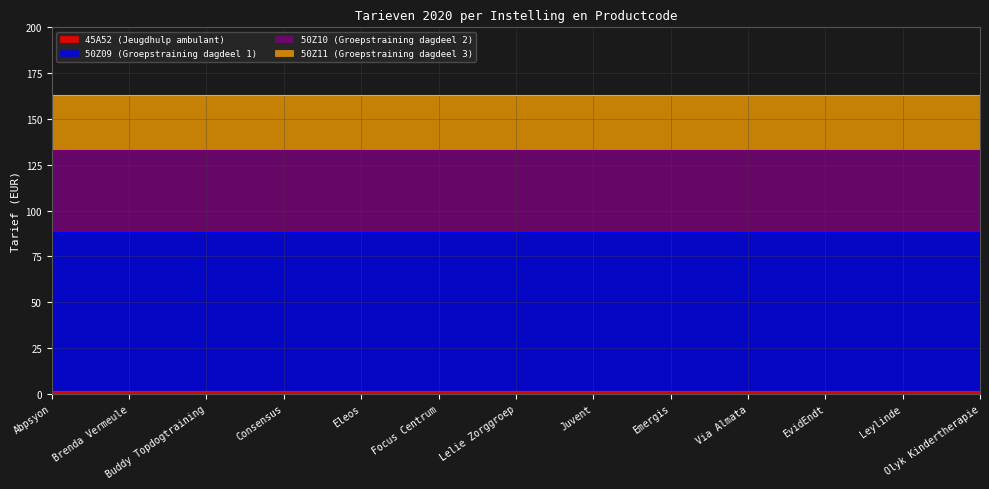

What position from the right is Juvent?

6